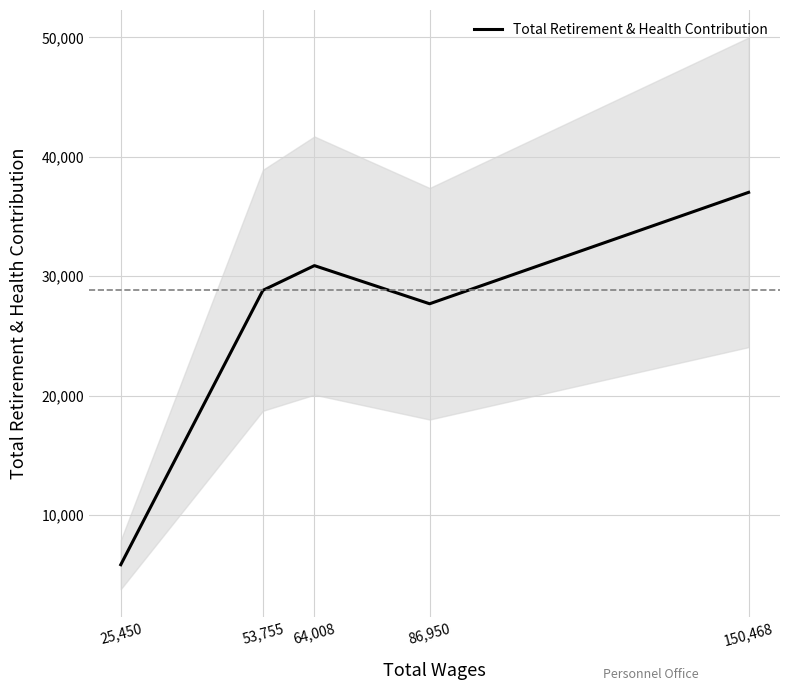

List the labels in order of value, smallest first.

25,450, 86,950, 53,755, 64,008, 150,468